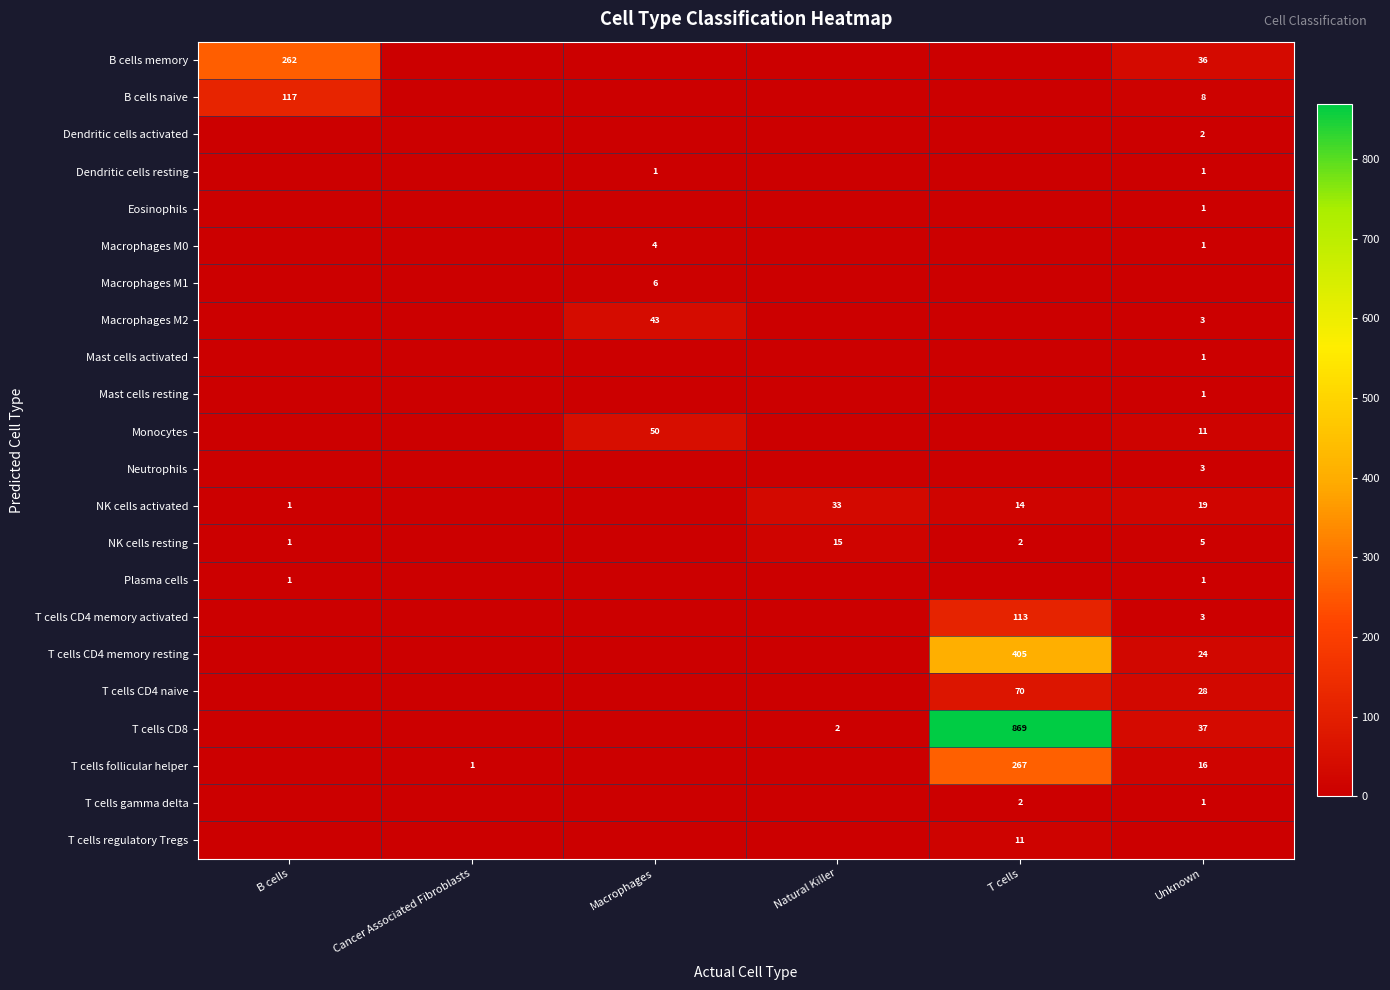

The Mast cells resting series shows 1 at Unknown. True or false?

True